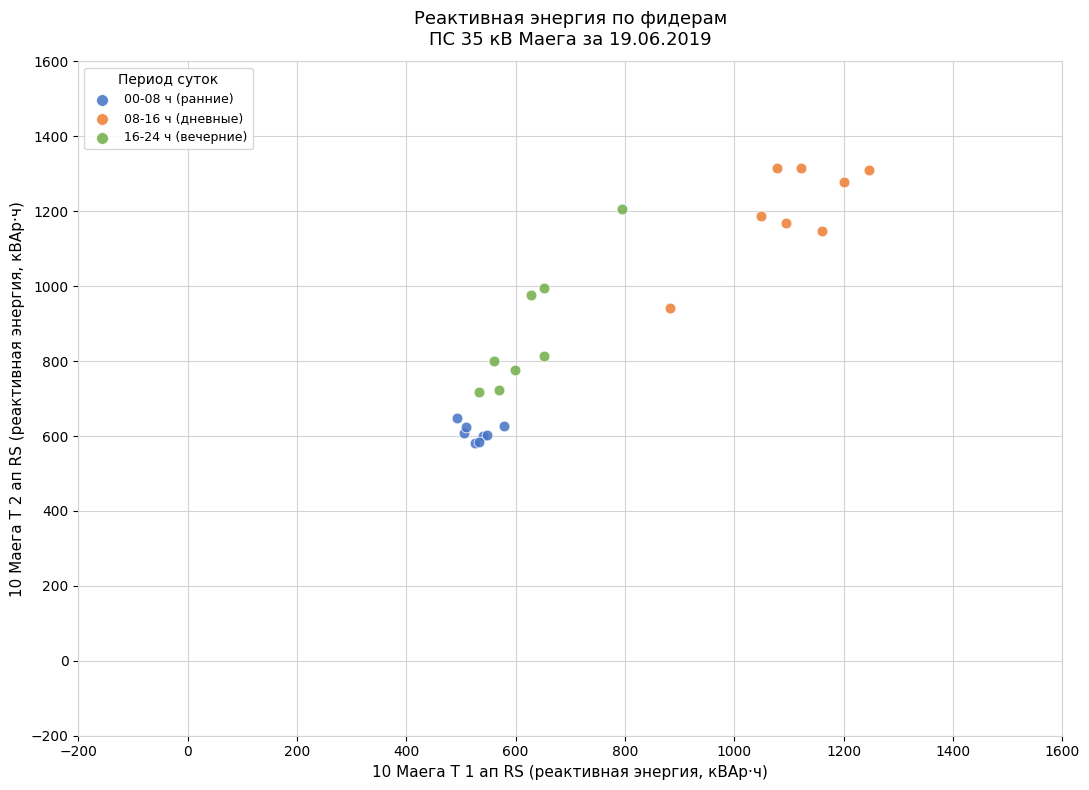

Which series contains the highest Y value?

08-16 ч (дневные)